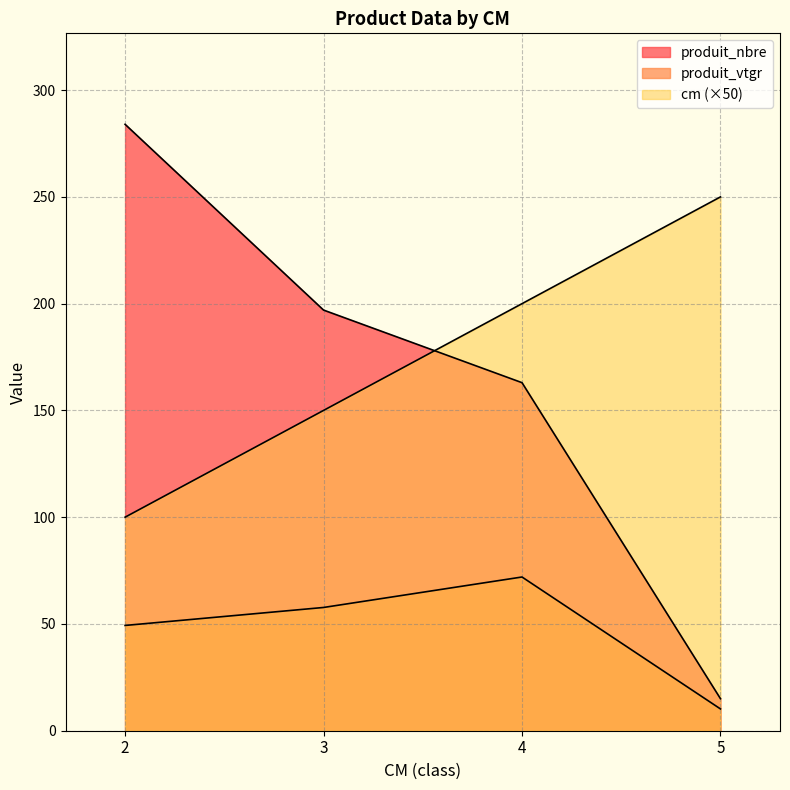

What is the value of the cm point at the 2nd from the left?

150.0